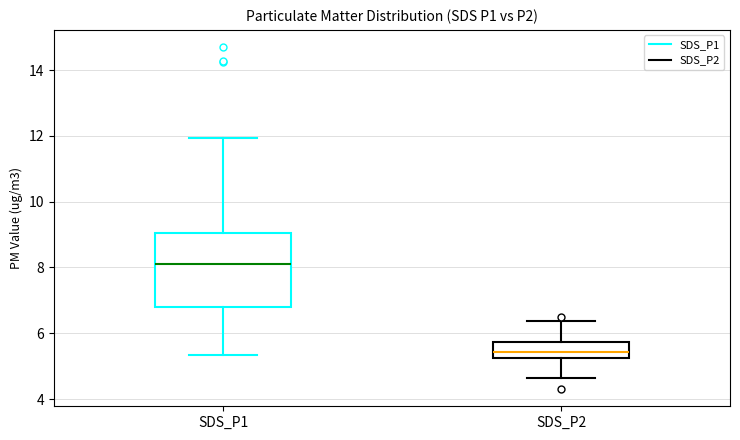

Reading left to right, read every box against the y-axis: the position of its median line, the range the box covers, and the ends of its whiskers. The values are not printed on the chart, so give them approximately, as read against the axis.

SDS_P1: median 8.2, box 6.8 to 9.0, whiskers 5.4 to 12.0
SDS_P2: median 5.4, box 5.2 to 5.8, whiskers 4.6 to 6.4